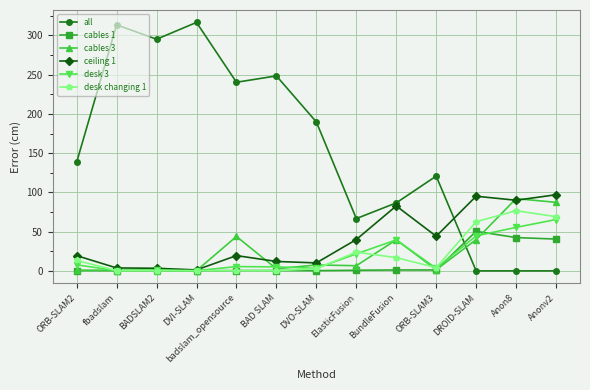

The all series shows 189.8 at DVO-SLAM. True or false?

True